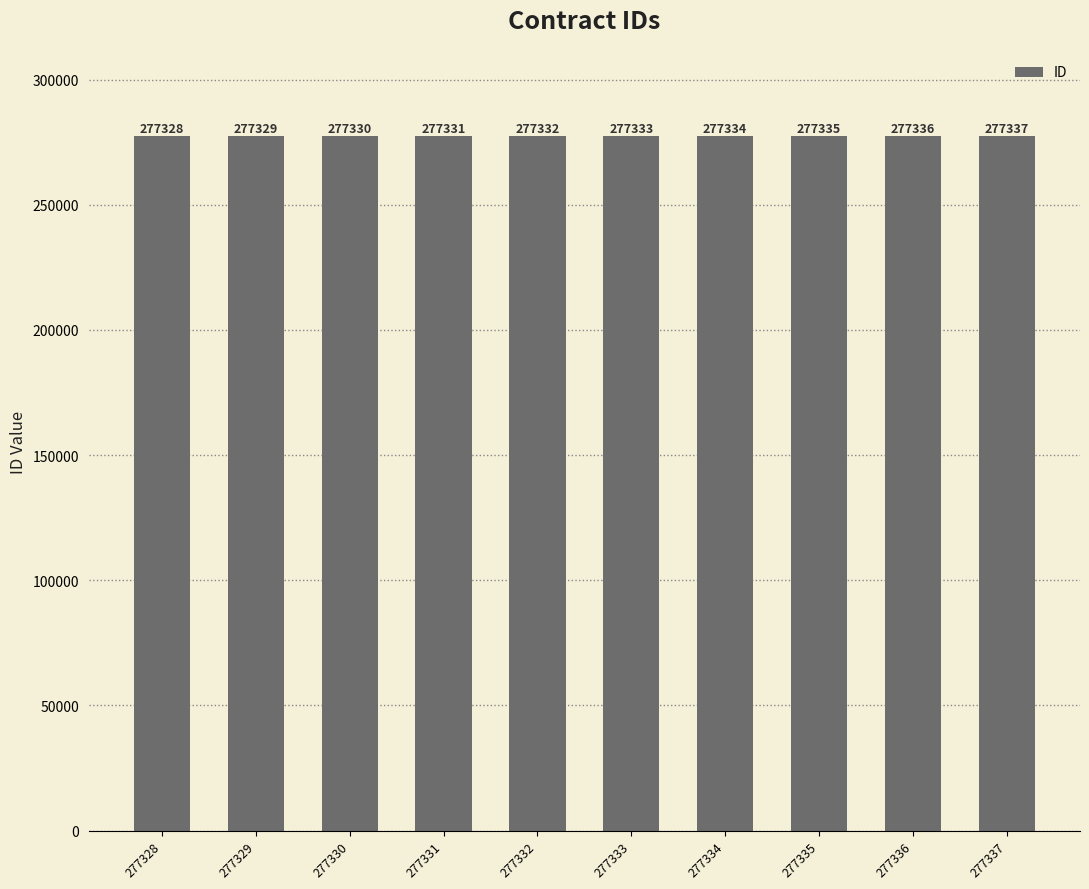

What is the difference between the values at 277334 and 277337?

3